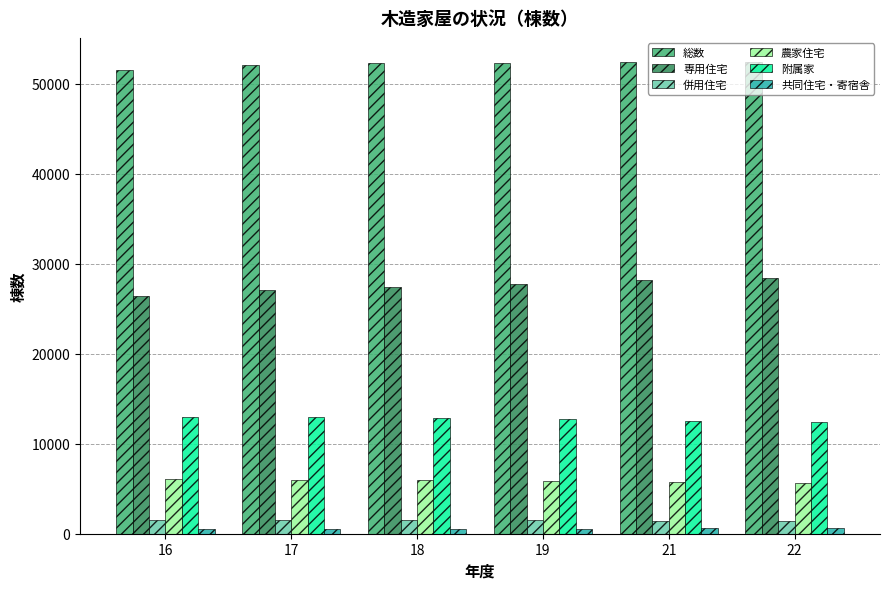

Is the value of 総数 at 16 greater than the value of 附属家 at 21?

Yes